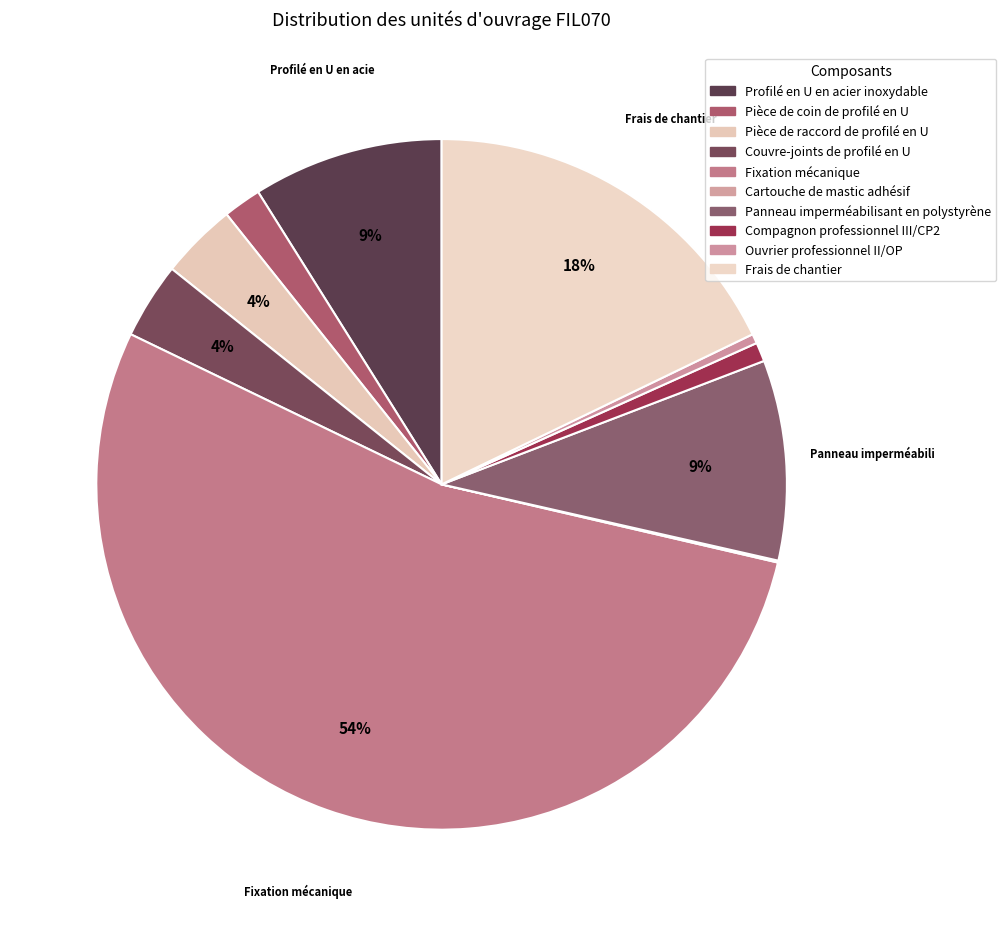

What percentage is NOT represented by Pièce de coin de profilé en U?

98.2%